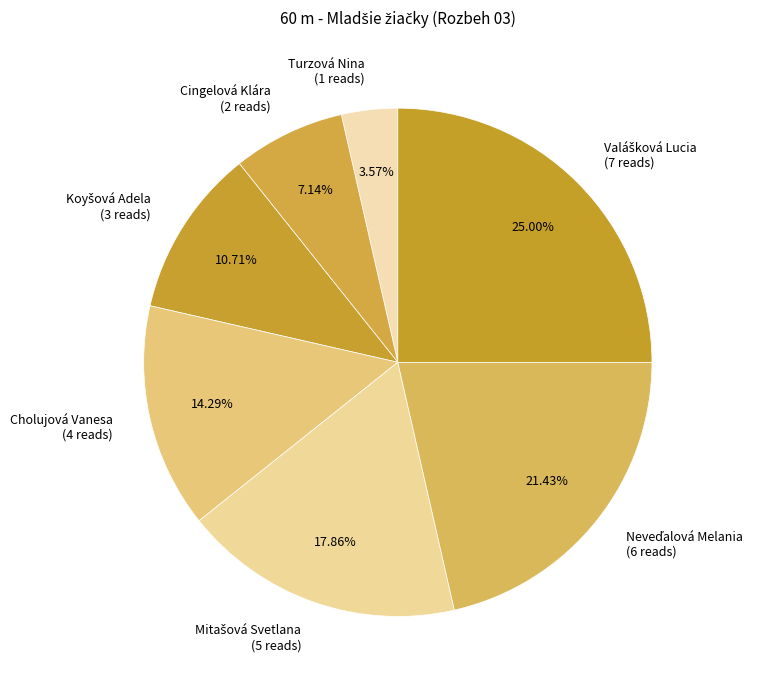

Which category has the smallest portion of the pie?

Turzová Nina